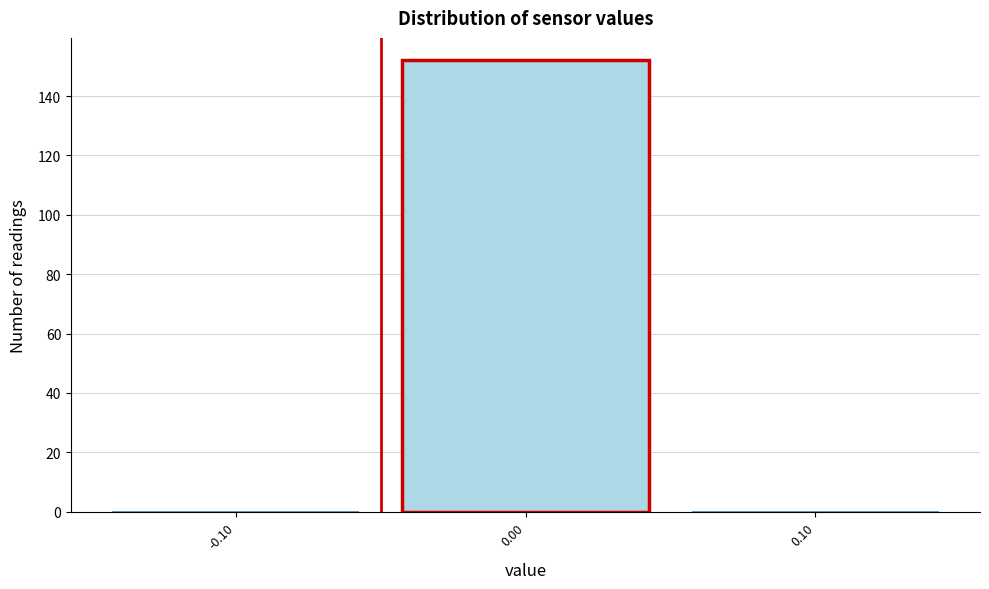

Reading right to left, what are all the values shown in this chart?

0.10=0	0.00=152	-0.10=0